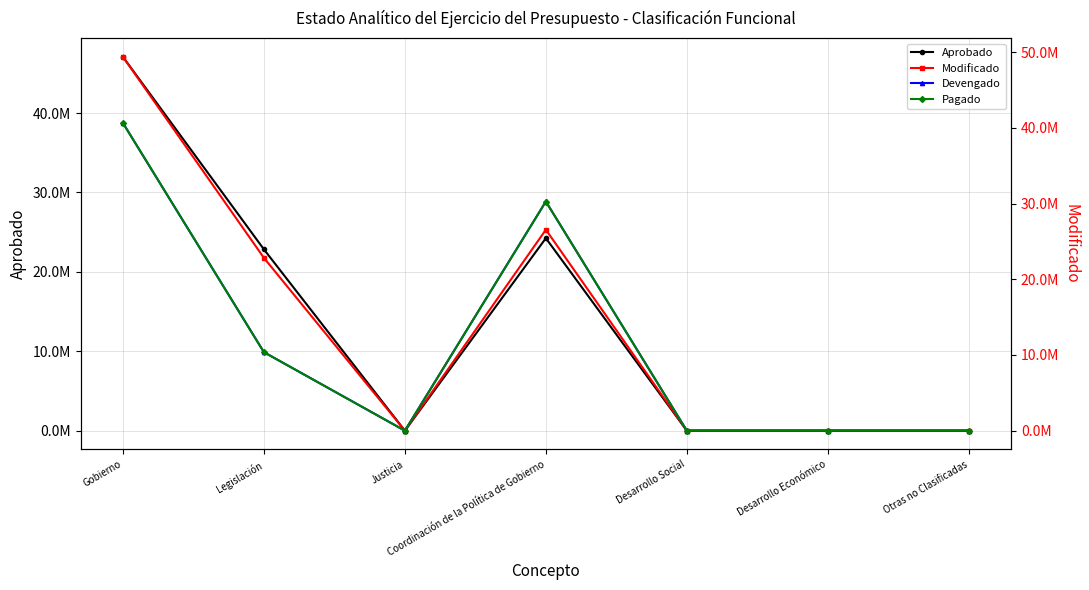

Which has a higher value, Otras no Clasificadas or Desarrollo Social?

Otras no Clasificadas